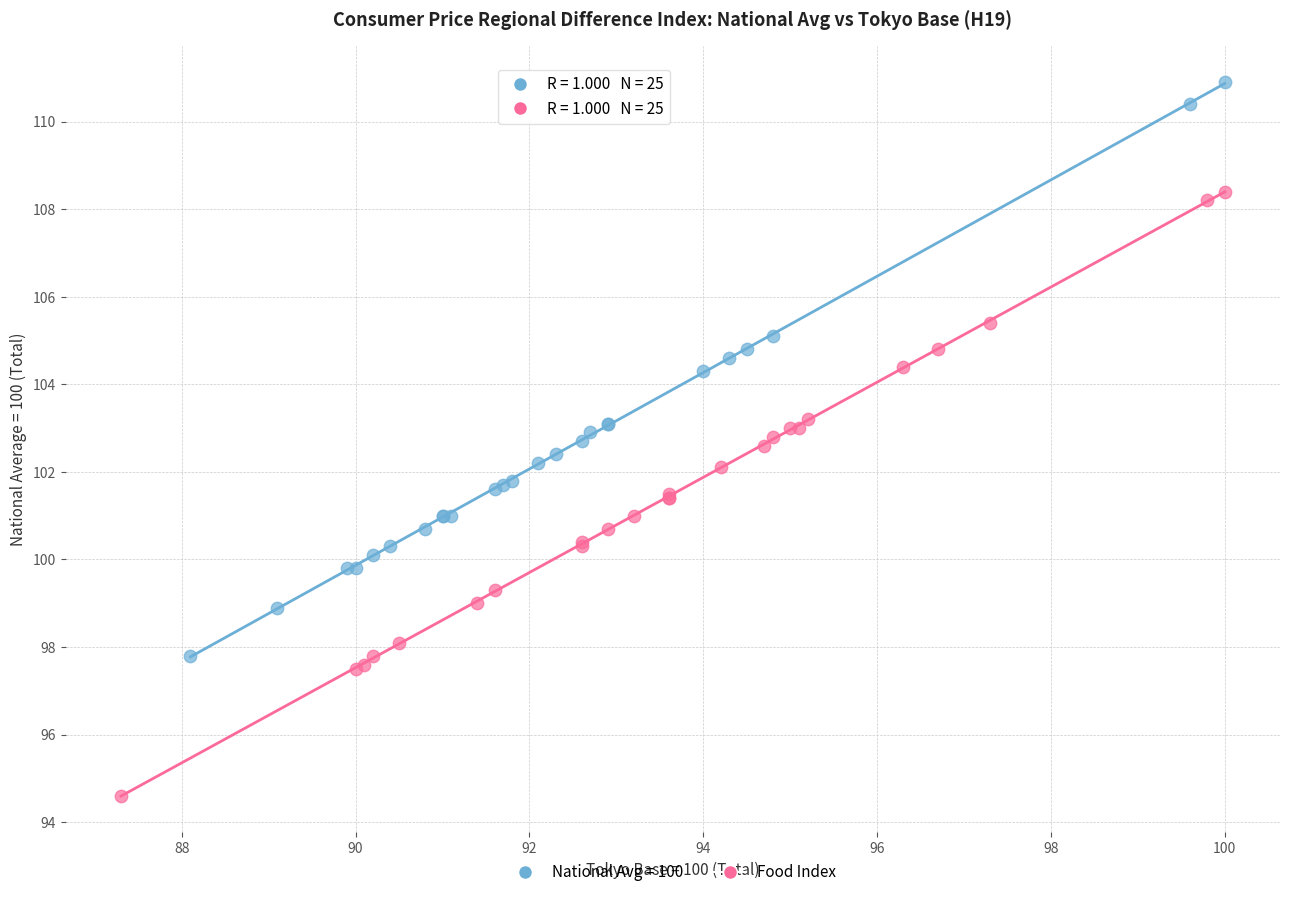

Which series reaches the minimum Y coordinate?

Food Index